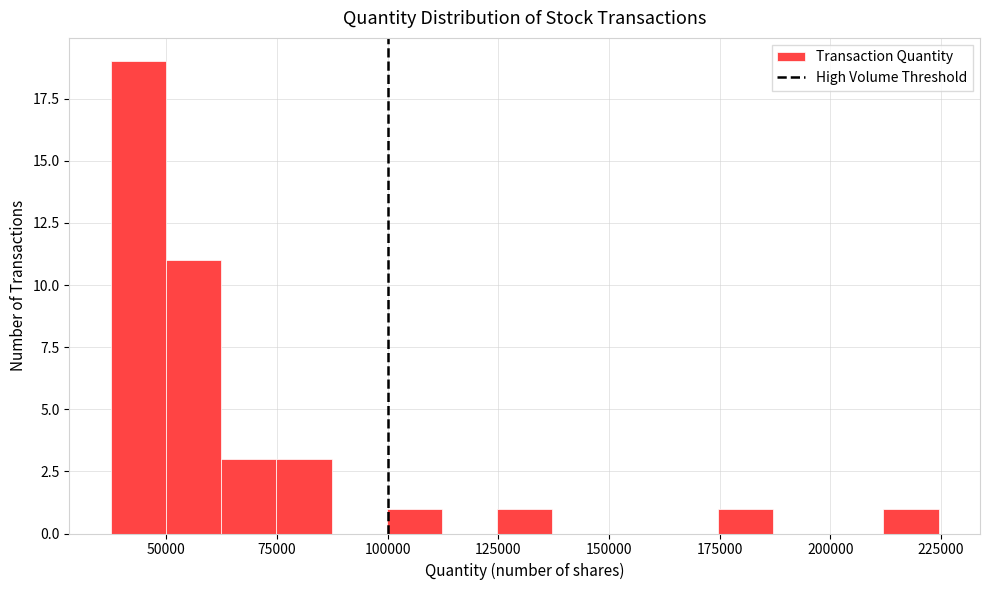

Read against the x-axis, roughly where is the centre of the tallest bar?

45000